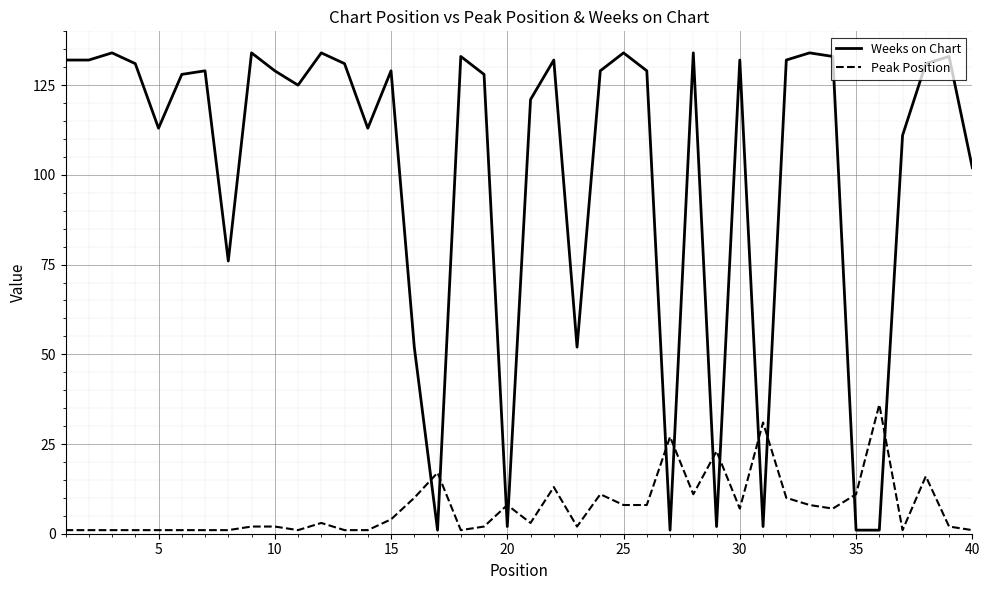

What is the maximum value shown in the chart?

134